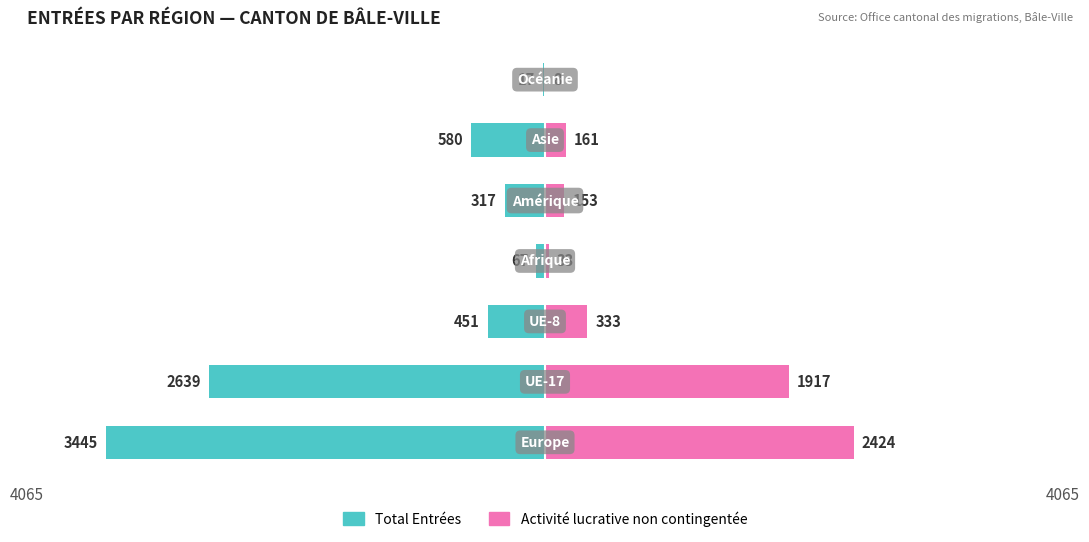

Is the value of Total Entrées at 6 greater than the value of Activité lucrative non contingentée at 4065?

No